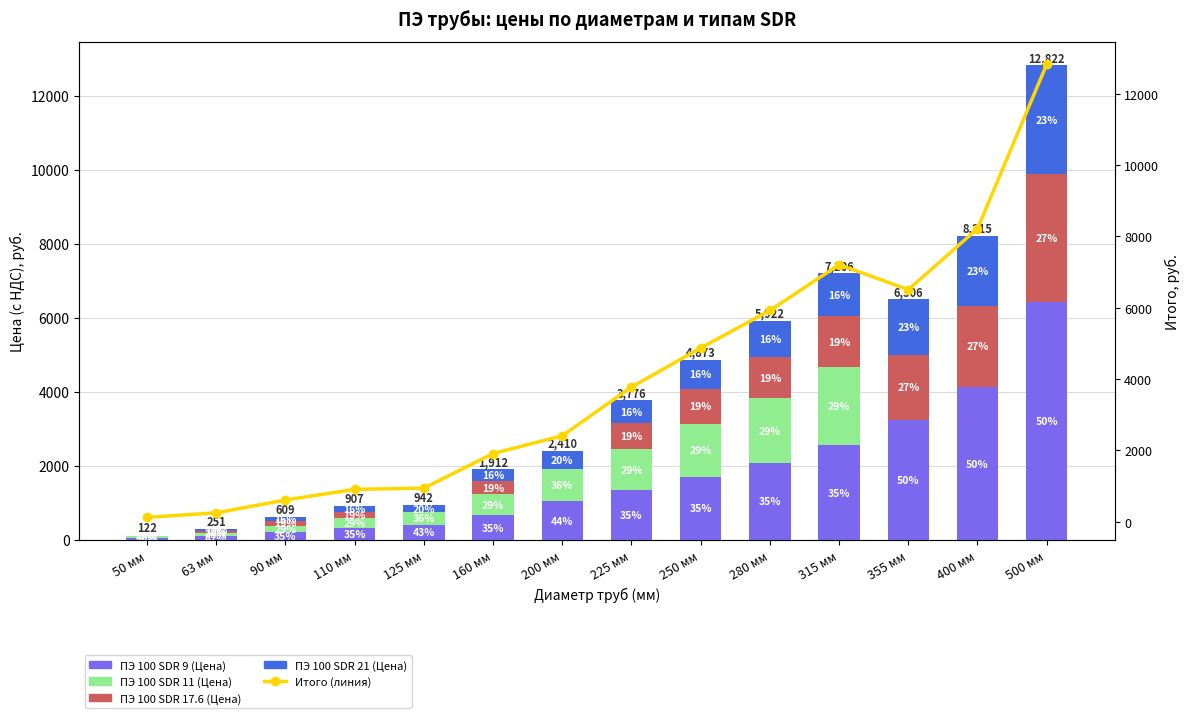

What is the greatest value displayed?

12821.8